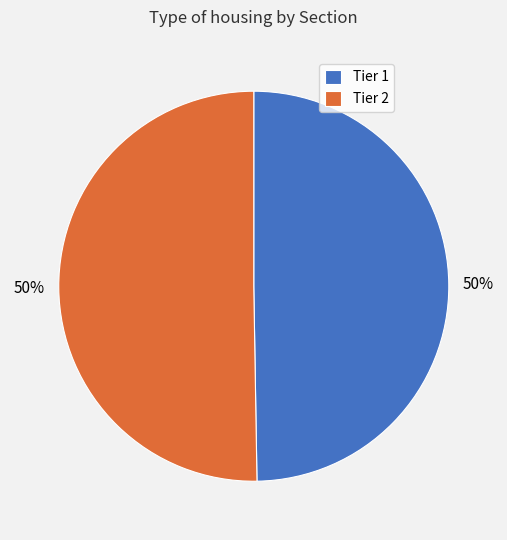

To the nearest percent, what is the combined percentage of Tier 2 and Tier 1?

100%